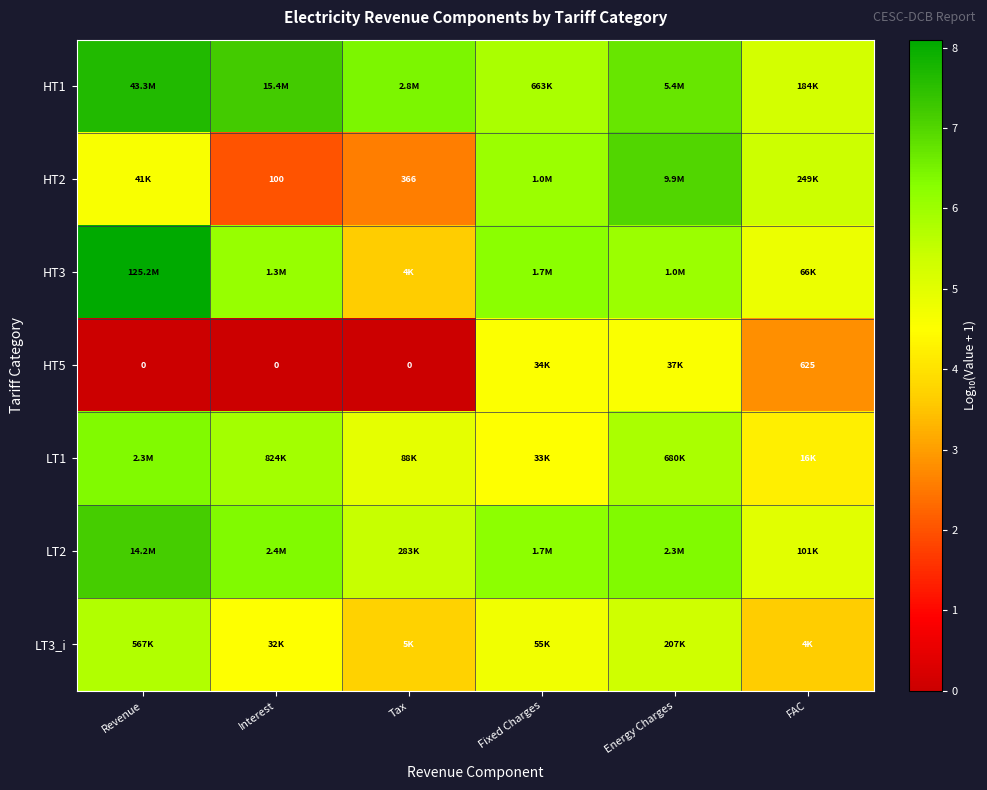

At how many categories does at least one series exceed 7?

2